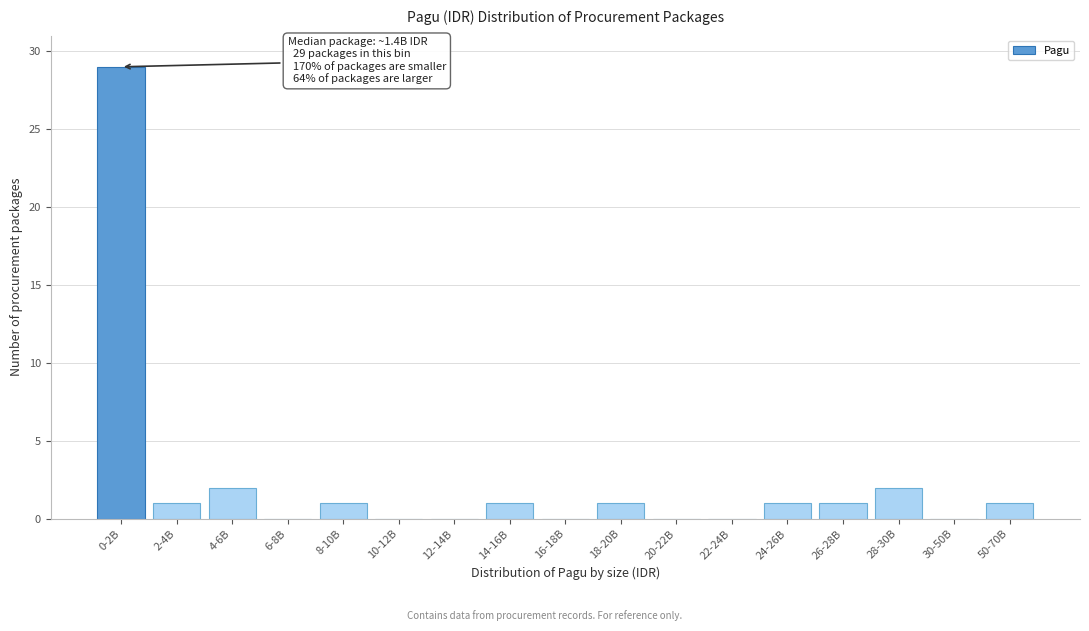

Reading left to right, what are all the values shown in this chart?

0-2B=29	2-4B=1	4-6B=2	6-8B=0	8-10B=1	10-12B=0	12-14B=0	14-16B=1	16-18B=0	18-20B=1	20-22B=0	22-24B=0	24-26B=1	26-28B=1	28-30B=2	30-50B=0	50-70B=1